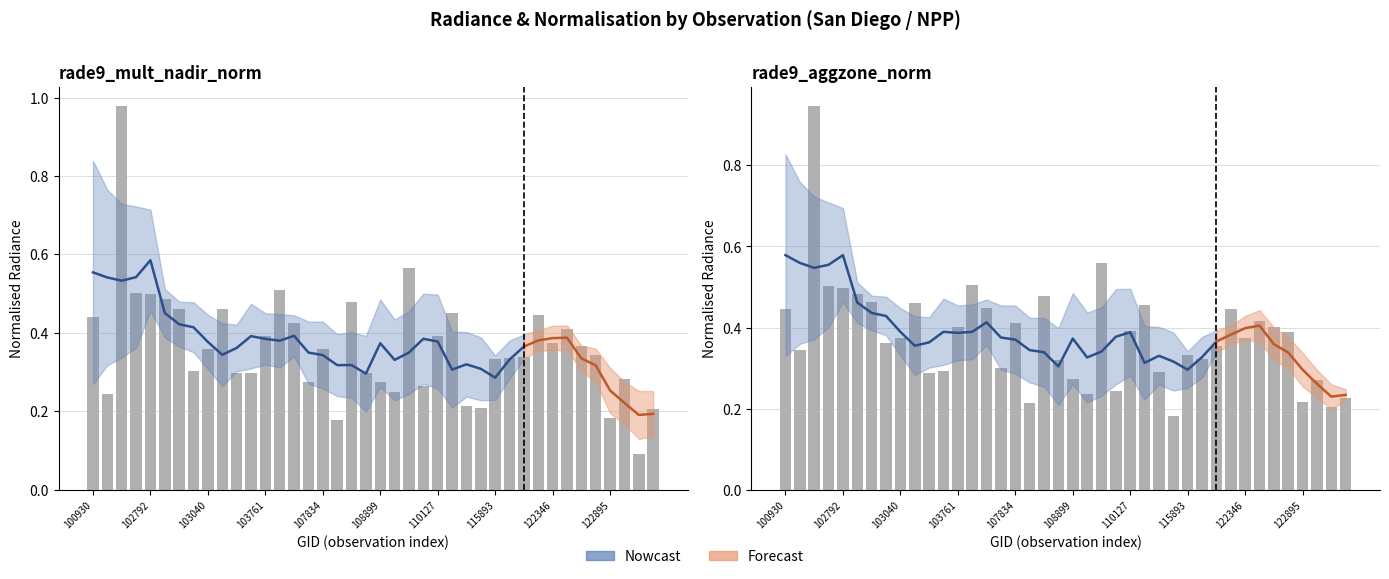

List the series in order of their peak value, lowest first.

rade9_aggzone_norm, rade9_mult_nadir_norm